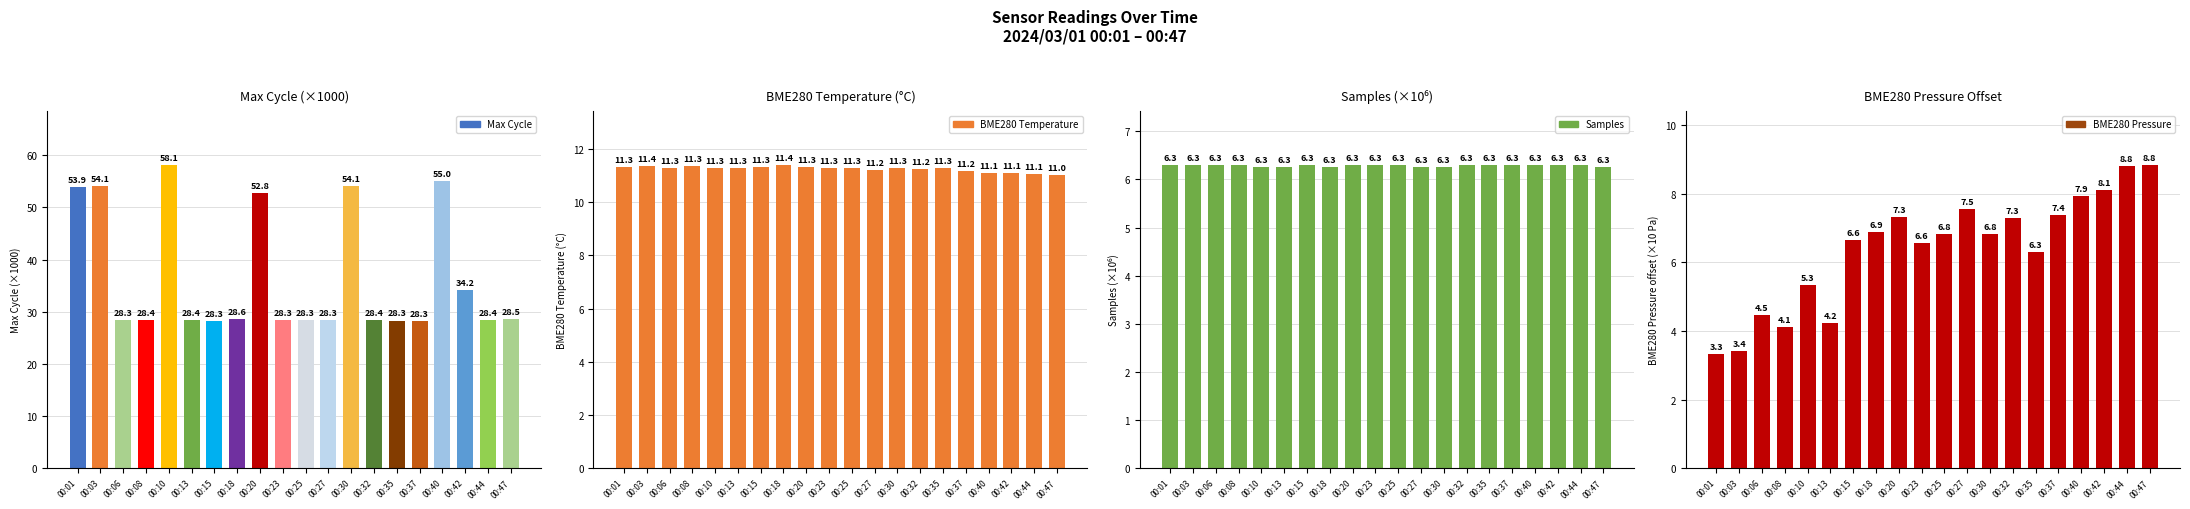

Which category has the highest value in the Max Cycle series?

00:10